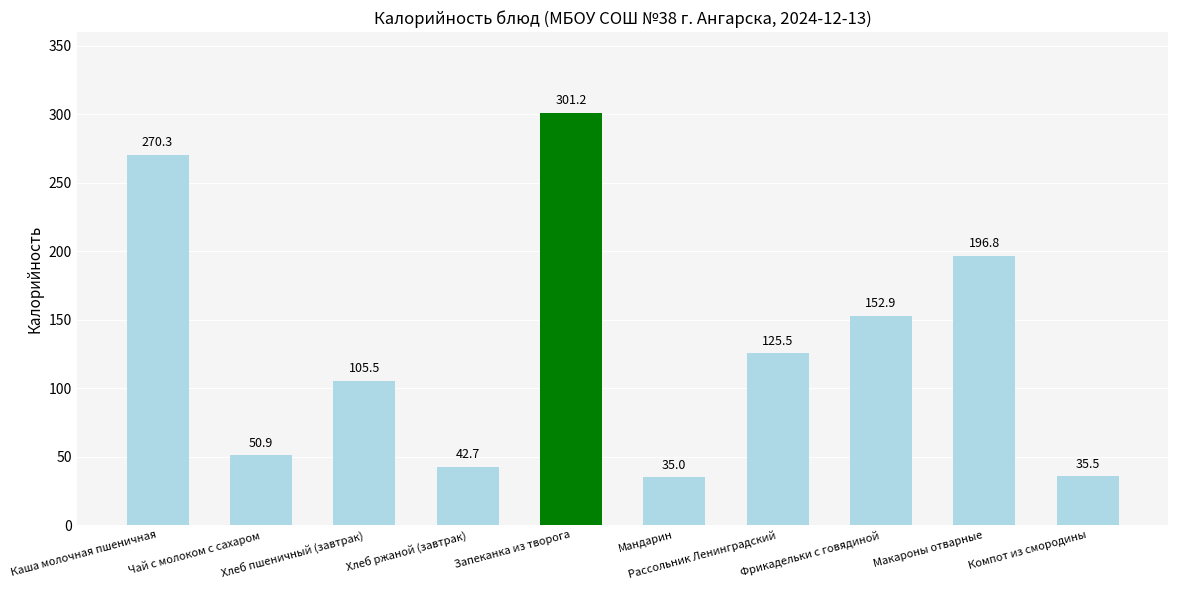

Is it true that the value at Каша молочная пшеничная is 68.9?

False